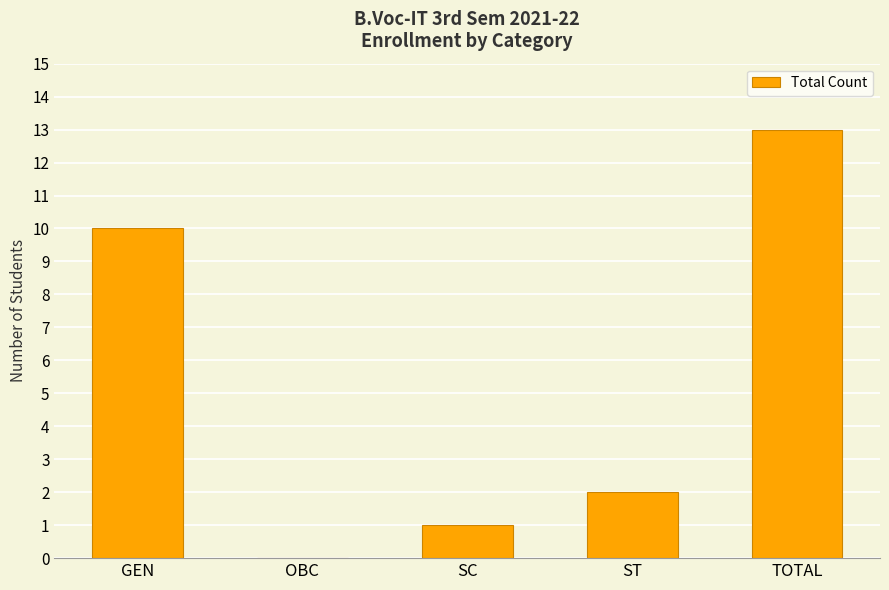

Is it true that the value at TOTAL is 13?

True